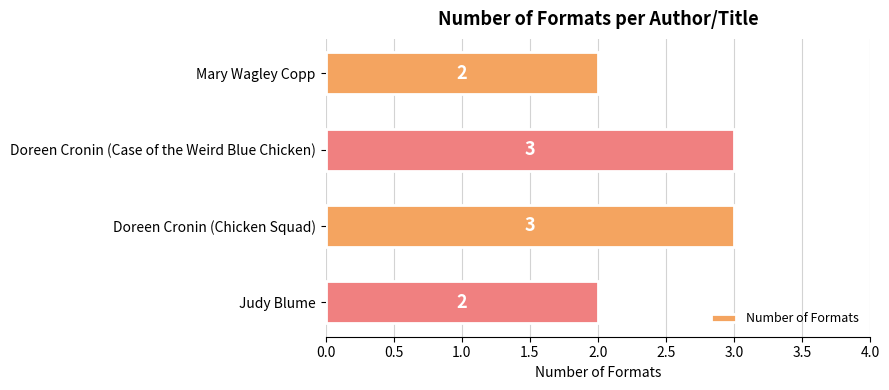

Reading top to bottom, extract all data points from this chart.

Mary Wagley Copp=2	Doreen Cronin (Case of the Weird Blue Chicken)=3	Doreen Cronin (Chicken Squad)=3	Judy Blume=2